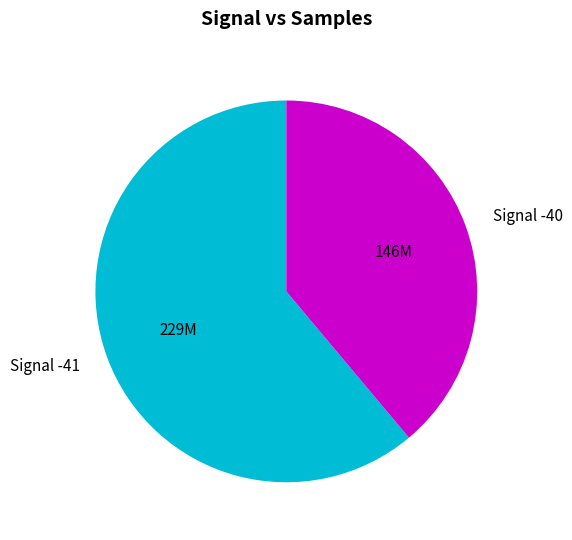

What is the ratio of the value at Signal -41 to the value at Signal -40?

1.6